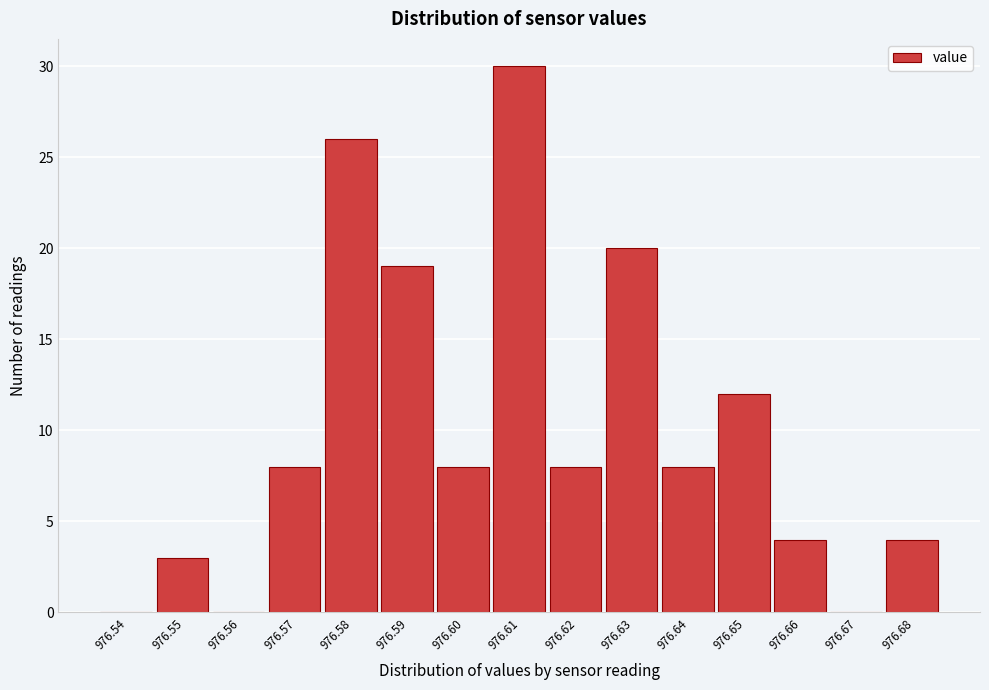

What is the sum of all values?

150